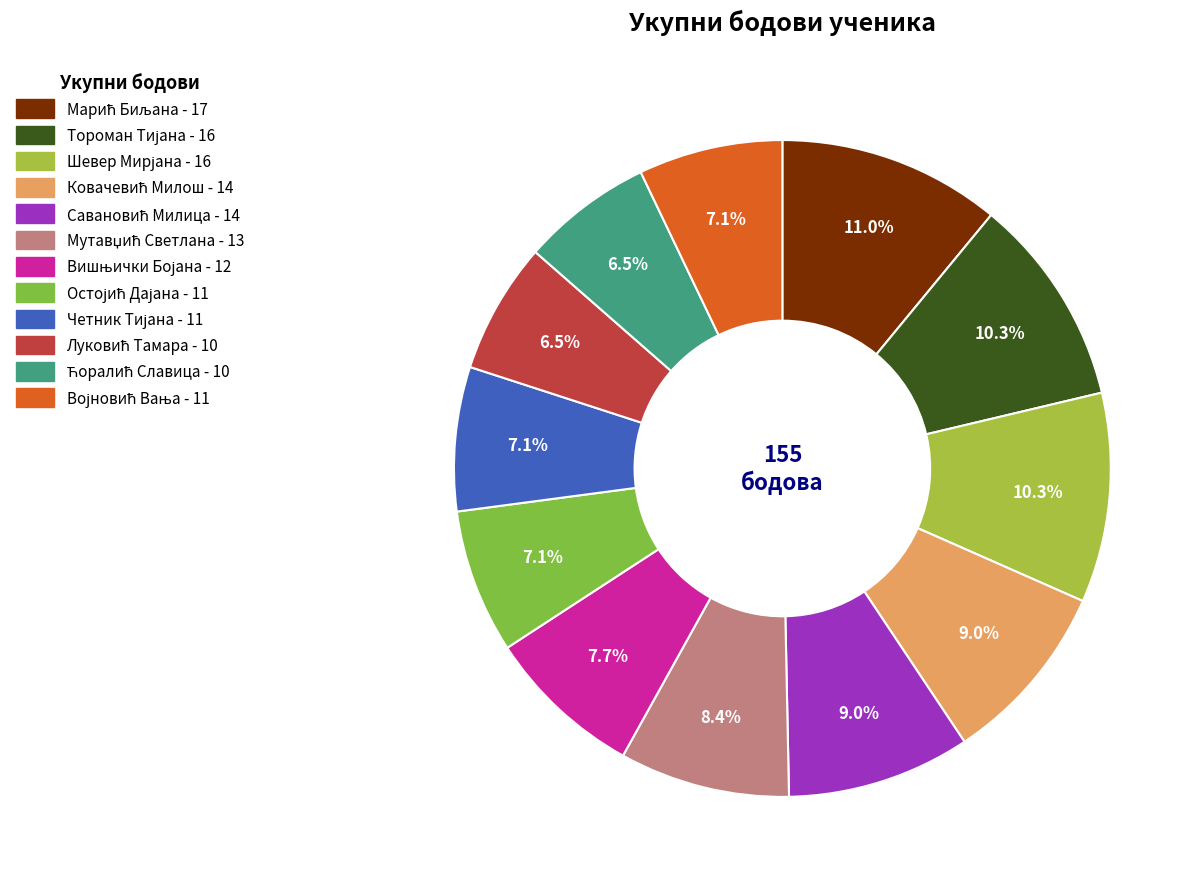

Count the number of slices in the pie.

12